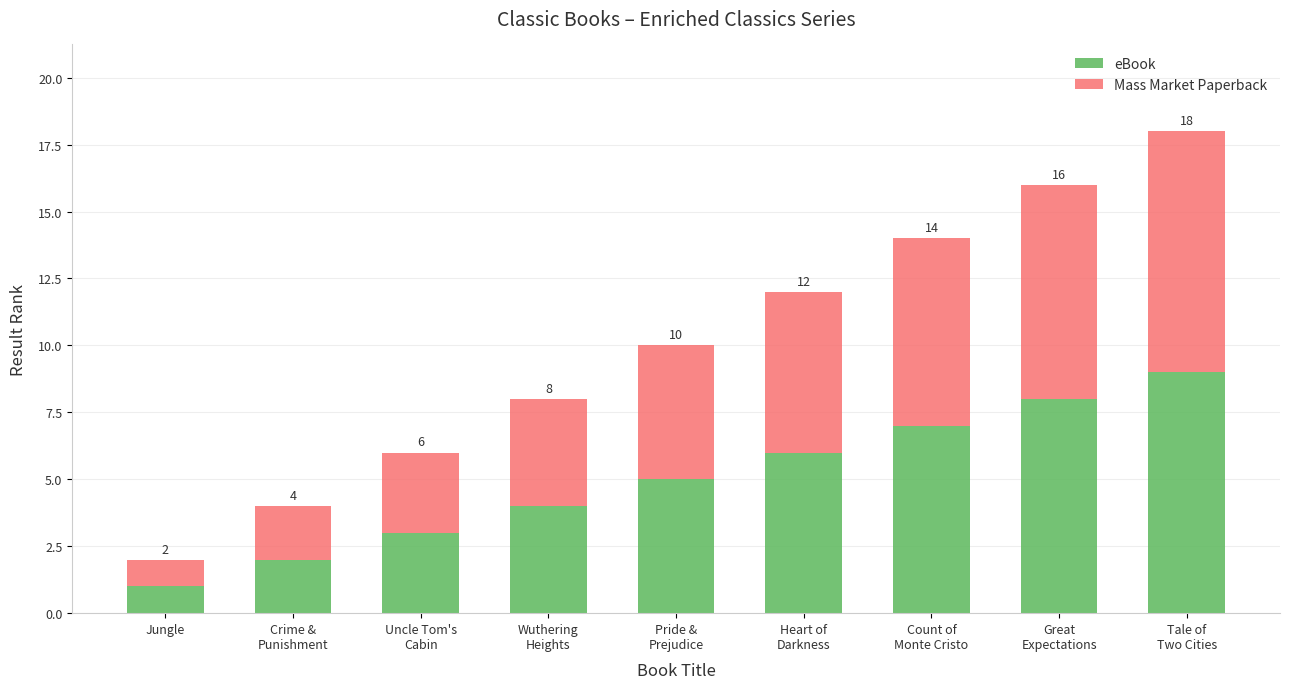

What is the sum of all eBook values?

45